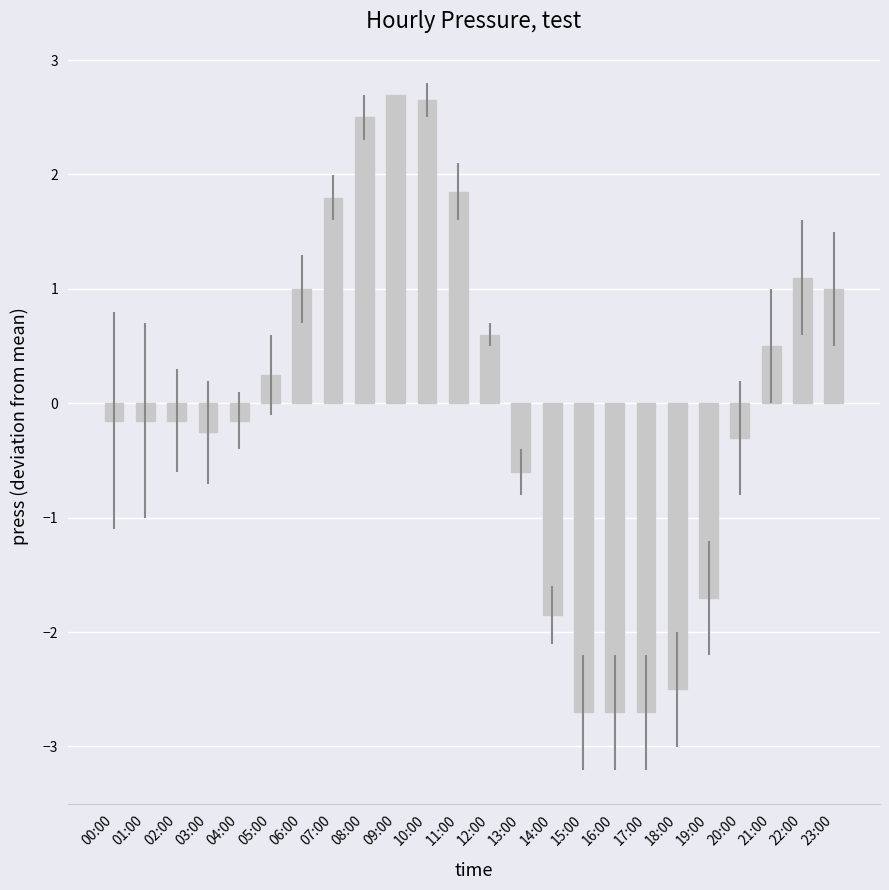

The chart shows a value of 2.5 at 08:00. True or false?

True